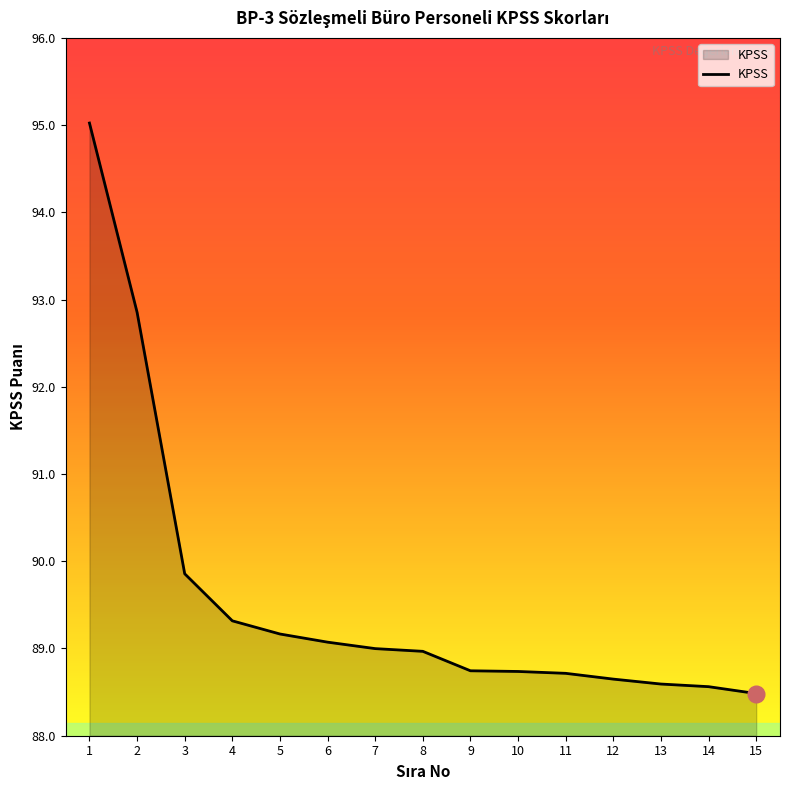

How many lines are shown in the chart?

1